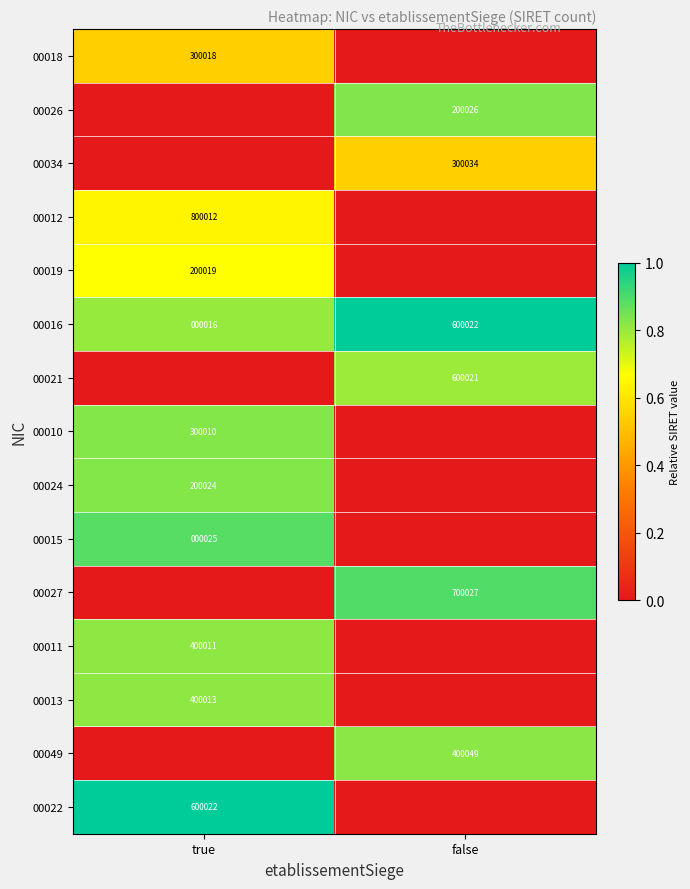

Where is 00016 nearest to the value 300019?

true